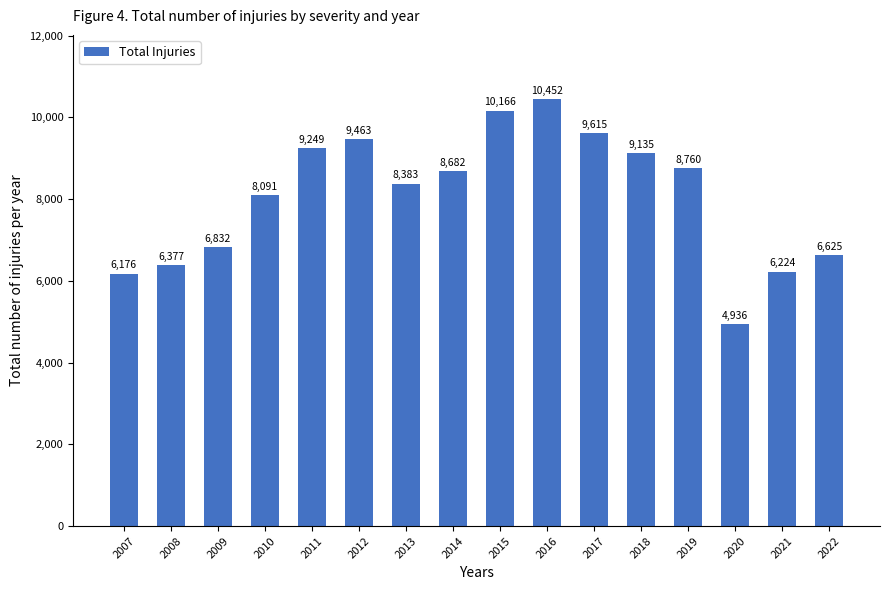

How many bars are there in total?

16